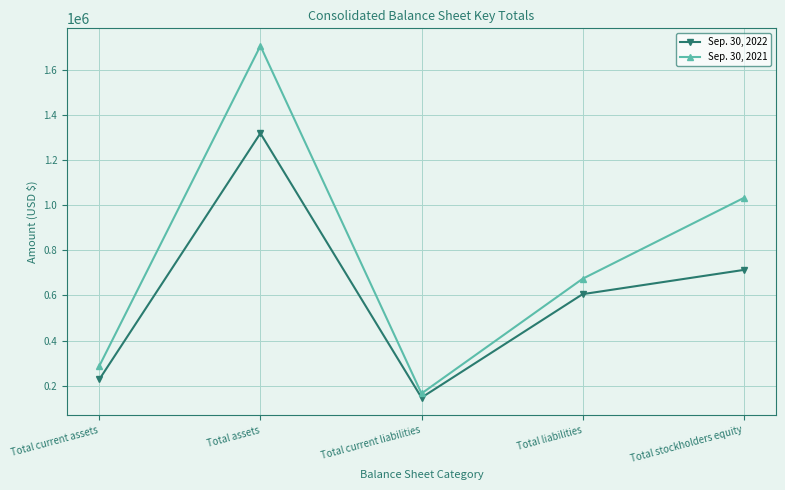

Where is the first local maximum for Sep. 30, 2022?

Total assets